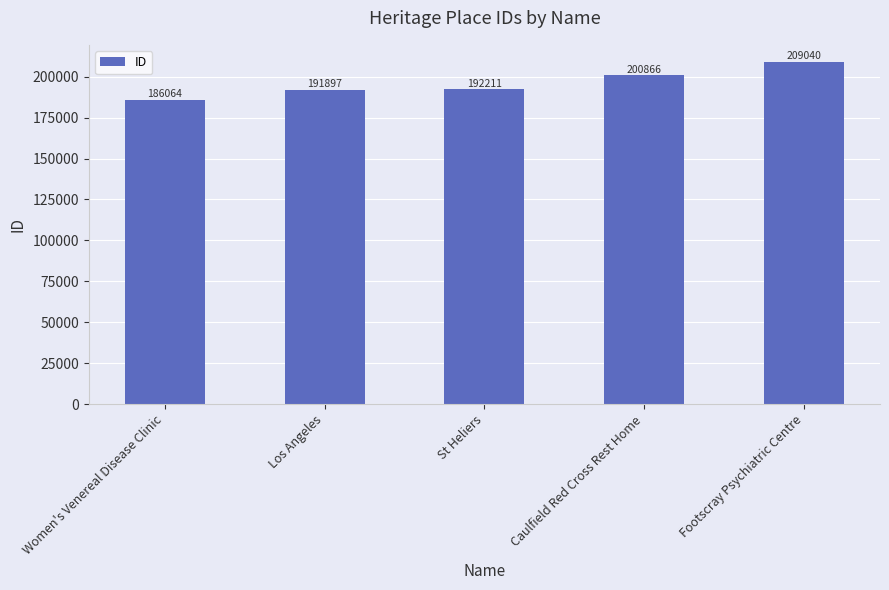

How many data points are less than 192211?

2